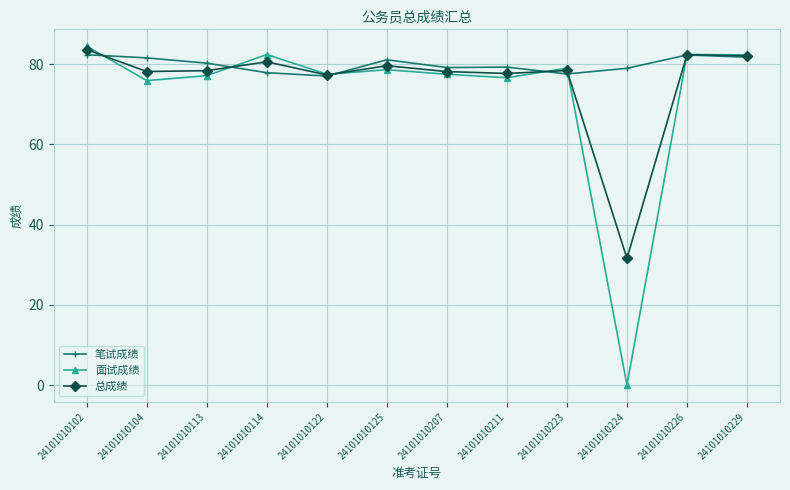

Which series changed the most between 24101010125 and 24101010224?

面试成绩